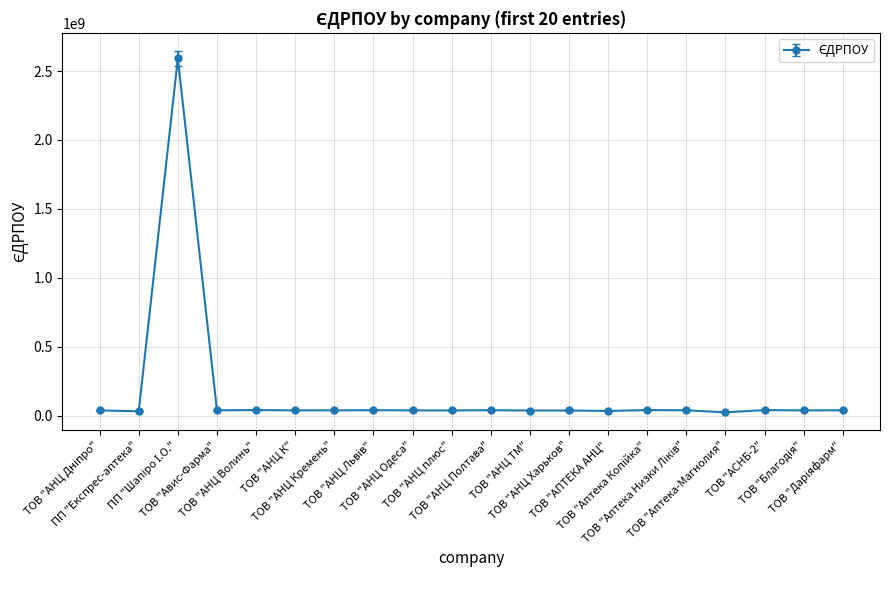

What is the sum of all values?

3293971193